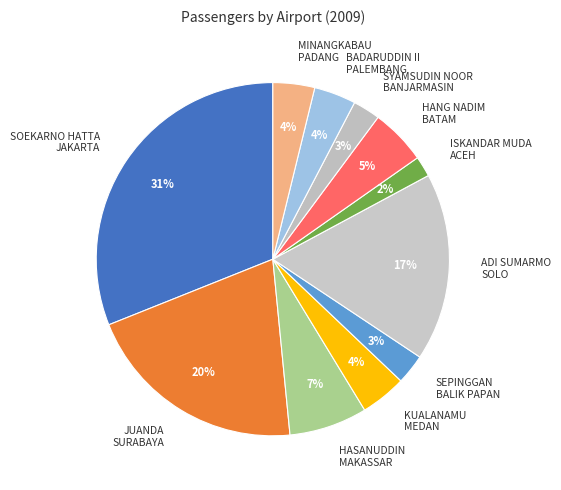

How many slices are in this pie chart?

11